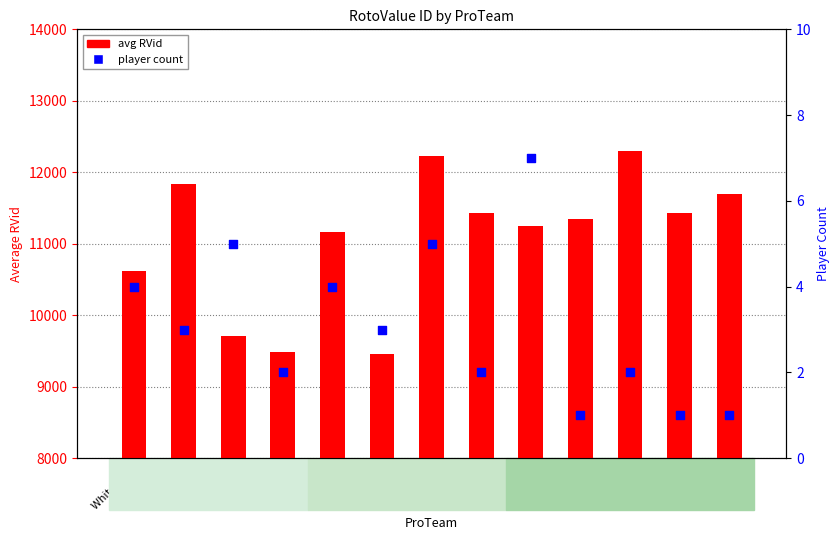

Which series reaches the minimum Y coordinate?

player count